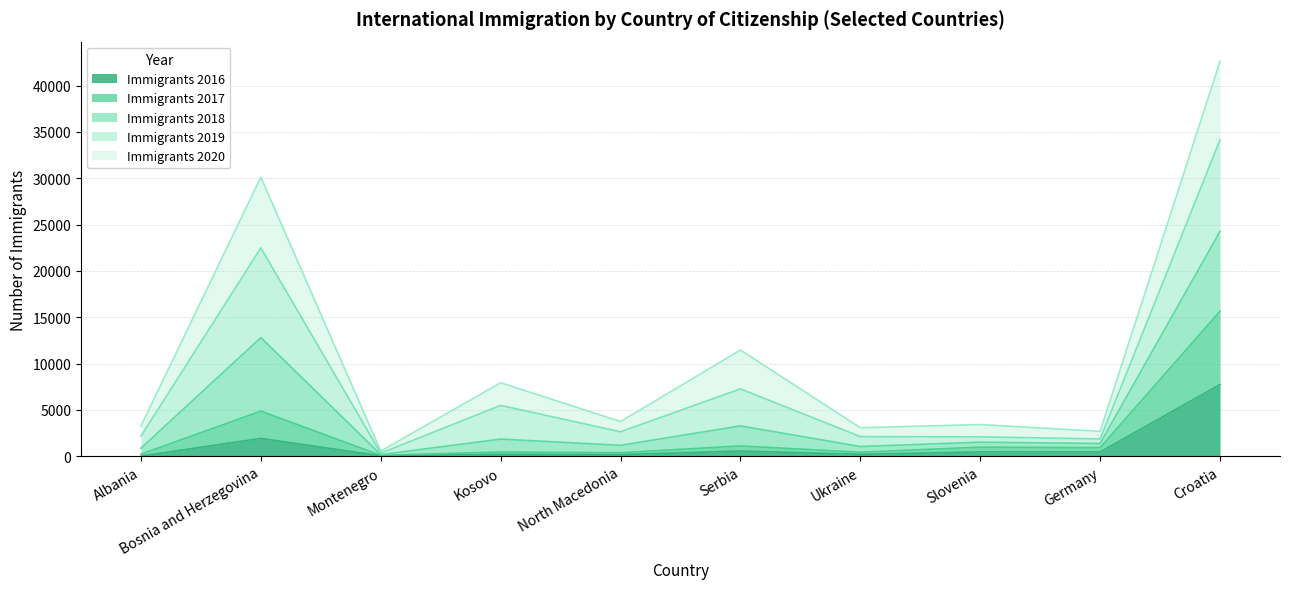

At which label does Immigrants 2016 reach its peak?

Croatia